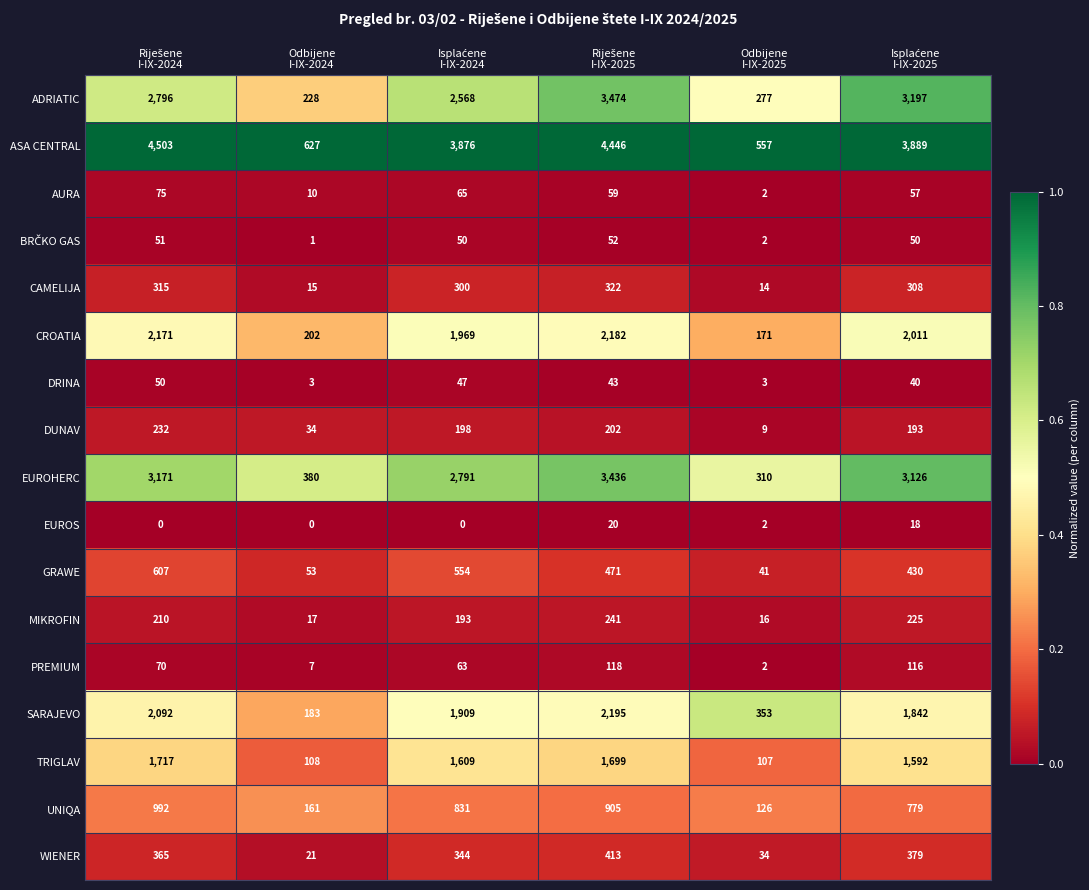

What is the difference between the maximum and minimum values in the UNIQA series?

866